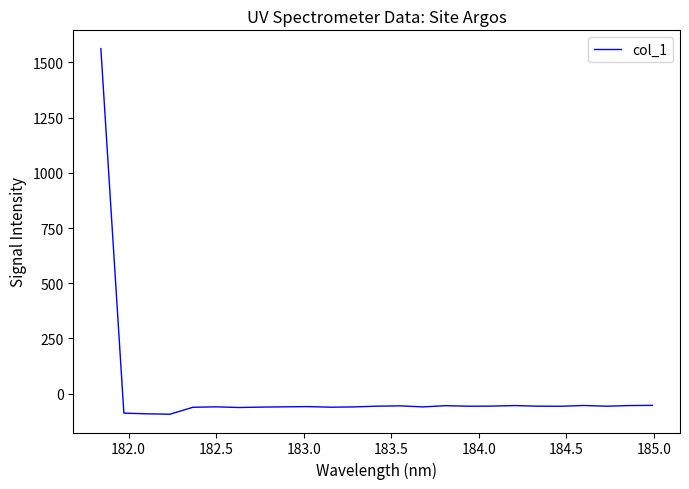

What is the greatest value displayed?

1561.8